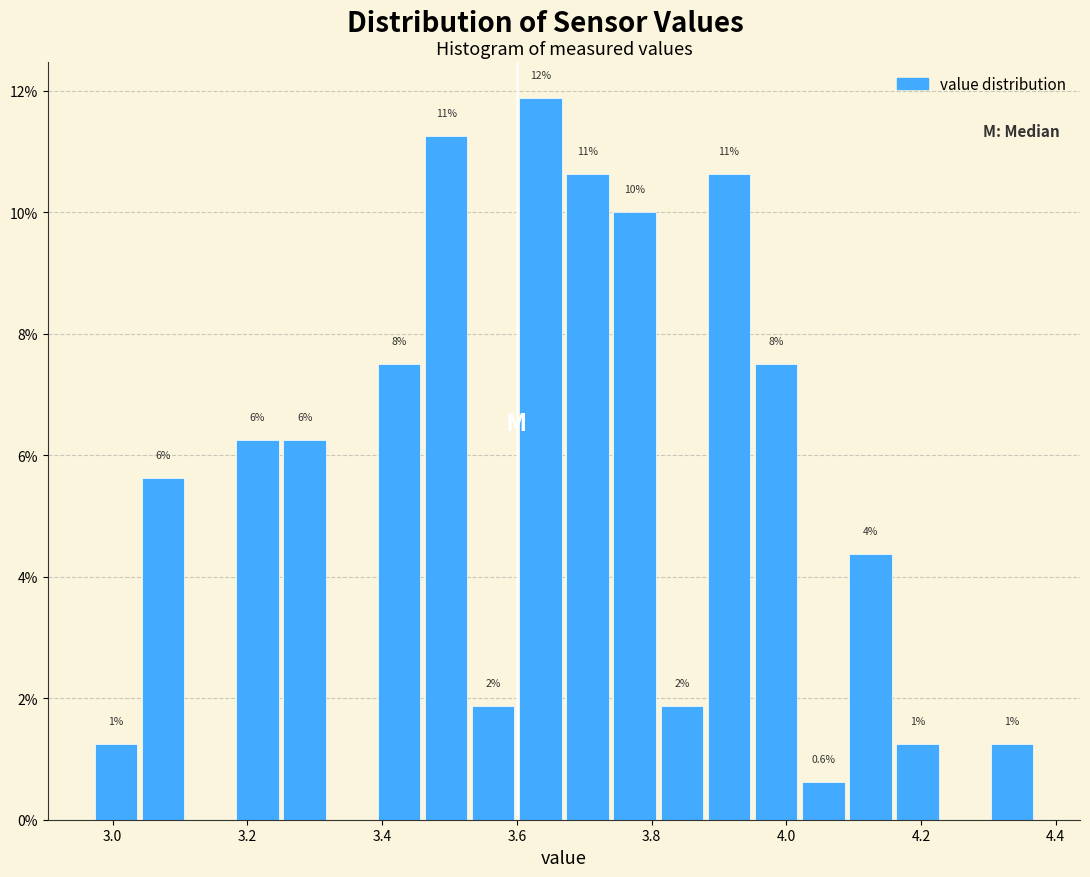

Around what value on the x-axis is the tallest bar? Give the approximate position of its centre, as read against the axis.

3.64